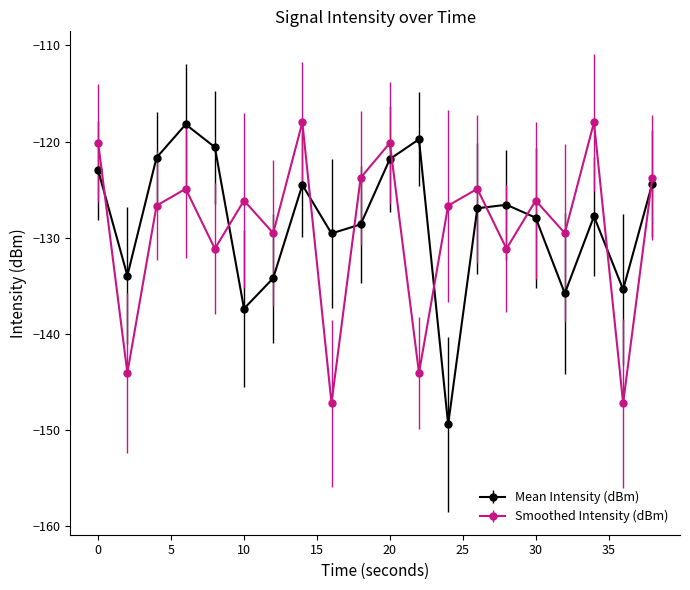

How many distinct data groups are displayed?

2